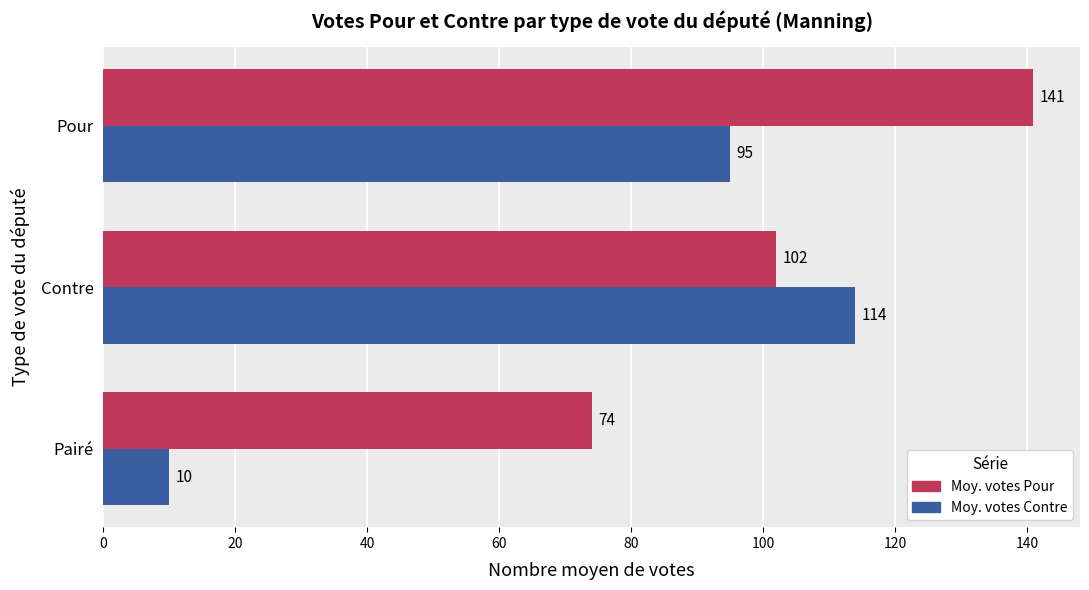

At which category is the sum across all series the highest?

Pour